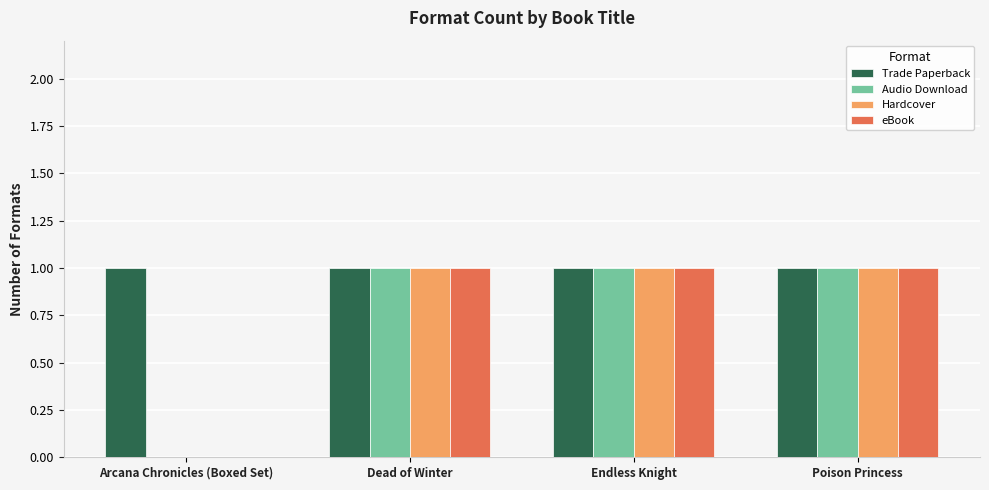

Reading left to right, what are all the values shown in this chart?

Trade Paperback: 1	1	1	1
Audio Download: 0	1	1	1
Hardcover: 0	1	1	1
eBook: 0	1	1	1